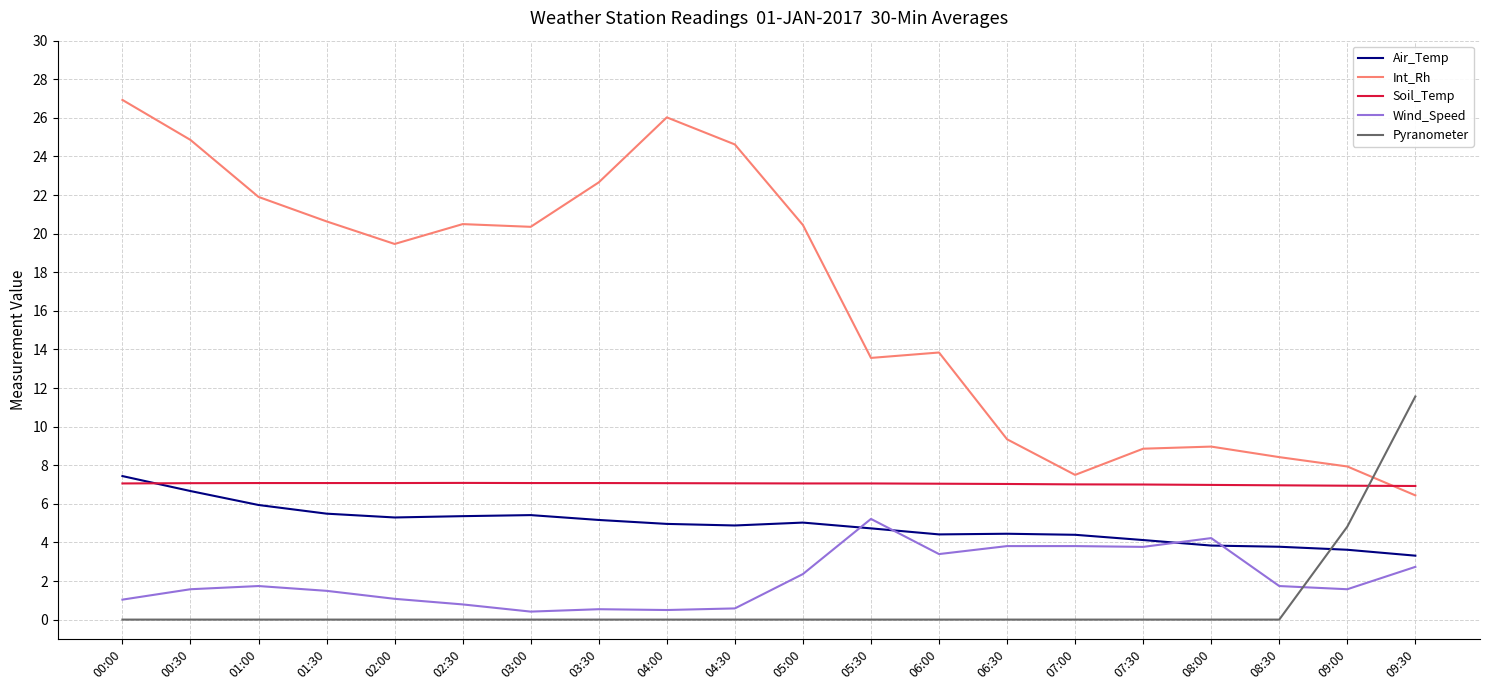

What is the spread (max minus min) of values at 01:00?

21.9